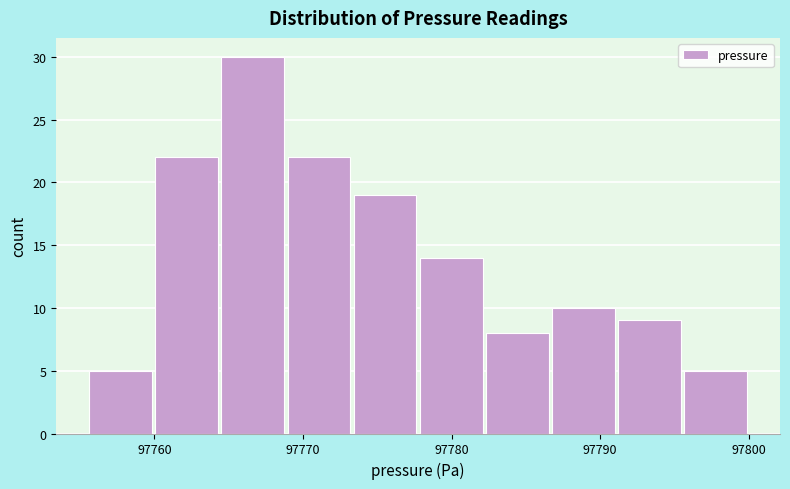

Reading left to right, transcribe this chart: for each bar, give the range it covers on the x-axis and its height. Neither the bar edges nor the heights are printed on the chart, so give them approximately, as read against the axes.

97756 to 97760: 5
97760 to 97764: 22
97764 to 97769: 30
97769 to 97773: 22
97773 to 97778: 19
97778 to 97782: 14
97782 to 97787: 8
97787 to 97791: 10
97791 to 97796: 9
97796 to 97800: 5